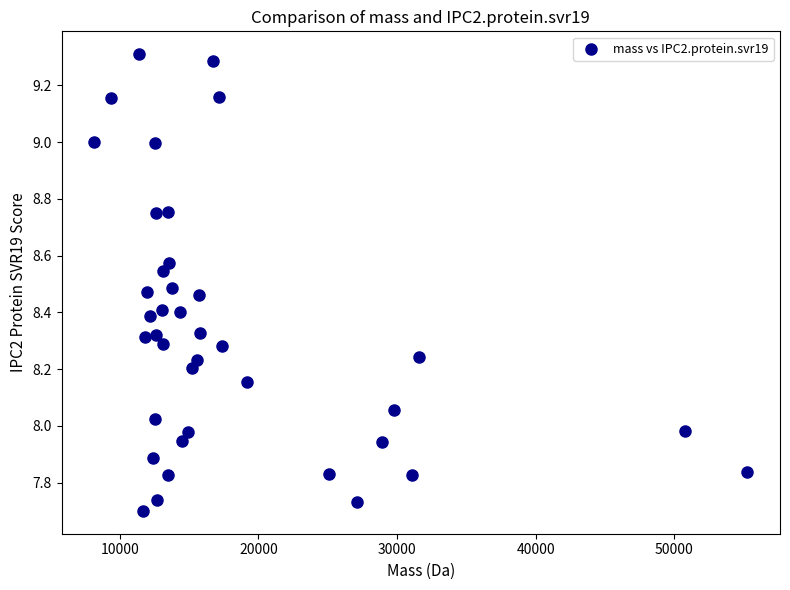

What is the range of Y values (max minus min)?

1.6